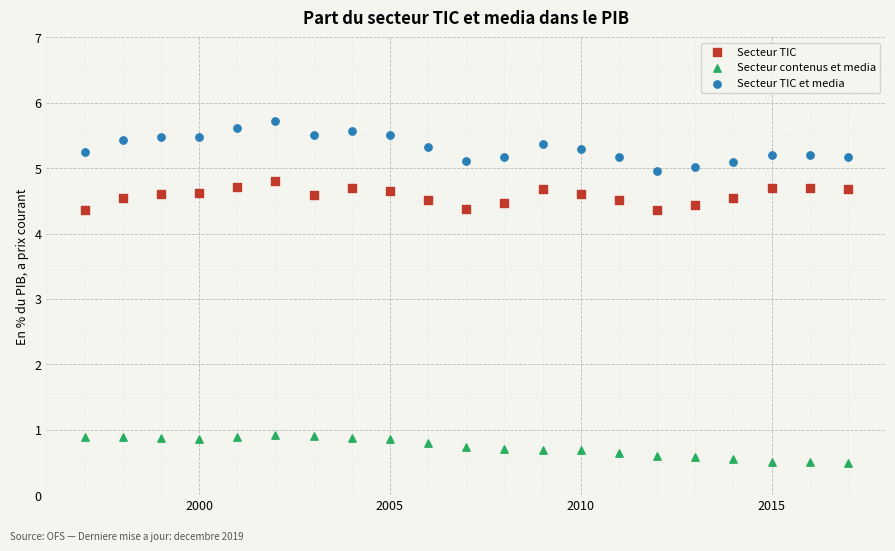

Which series has the largest Y range (max minus min)?

Secteur TIC et media